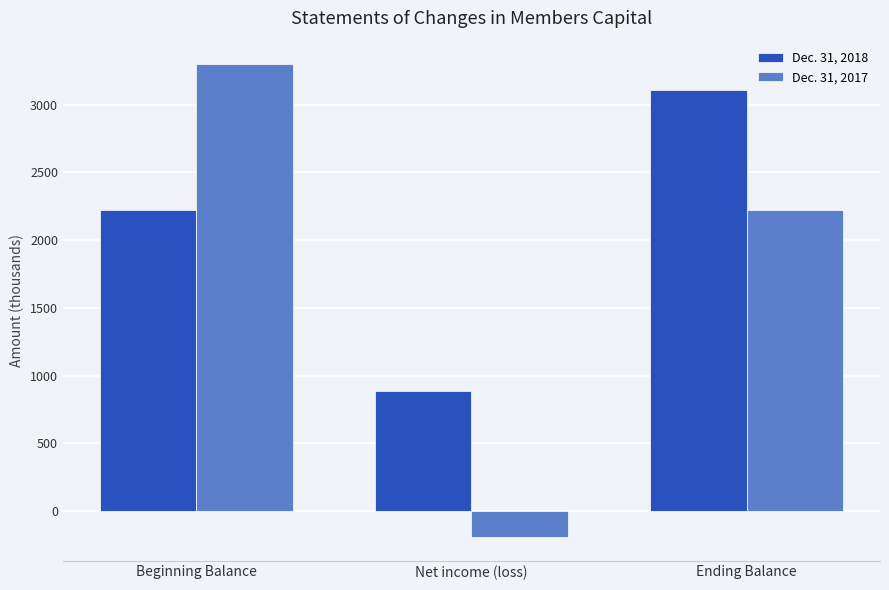

Rank the series at Beginning Balance from highest to lowest value.

Dec. 31, 2017, Dec. 31, 2018